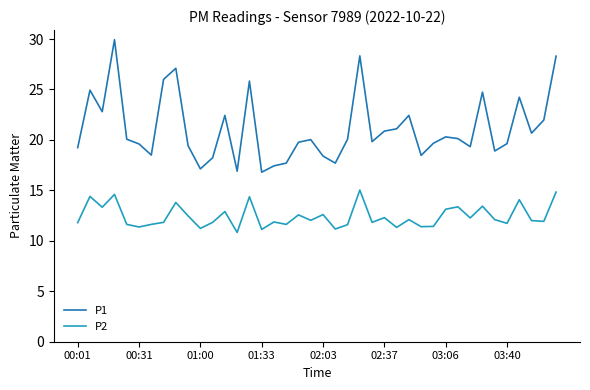

What is the sum of all P1 values?

844.9